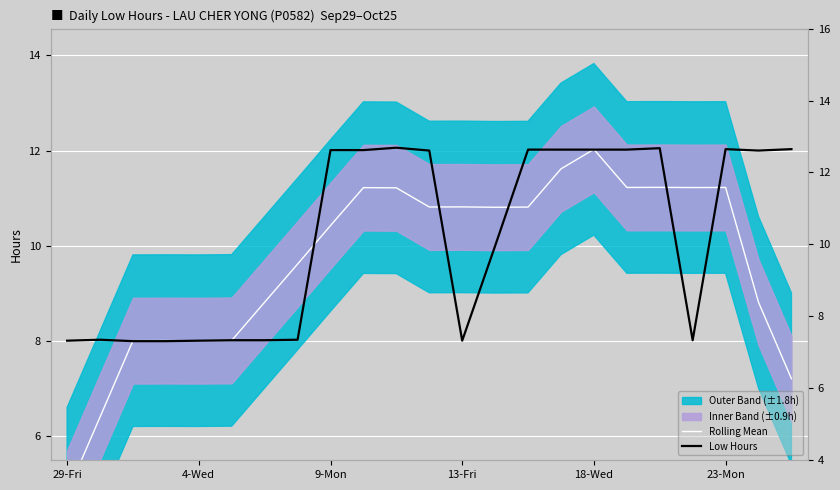

In Low Hours, how many points are lower than both neighbors (excluding endpoints)?

3